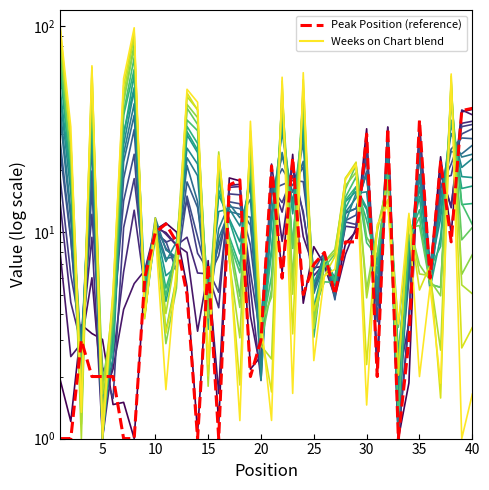

Reading left to right, transcribe all the data shown in this chart.

line_0: 1.9	1.2	3.6	3.2	3.0	1.5	1.5	1.0	5.9	10.3	11.1	10.1	5.5	1.1	7.3	1.2	18.4	17.8	2.2	2.5	18.4	6.4	23.9	4.5	8.5	7.0	5.0	8.9	10.1	31.8	2.1	32.5	1.0	1.9	34.5	6.1	23.3	9.9	38.4	39.5
line_17: 99.0	32.5	1.3	64.4	1.0	5.1	55.8	98.4	4.1	10.2	1.7	6.8	49.5	42.8	2.3	23.7	8.2	1.2	34.6	3.8	1.2	56.6	1.7	59.6	2.4	6.1	6.6	18.1	21.4	1.5	10.9	13.6	3.6	12.4	2.0	5.5	1.9	58.7	1.0	1.6
Peak Position (reference): 1.0	1.0	3.0	2.0	2.0	2.0	1.0	1.0	6.0	10.0	11.0	9.0	5.0	1.0	7.0	1.0	17.0	18.0	2.0	3.0	21.0	6.0	23.0	5.0	7.0	8.0	5.0	9.0	9.0	30.0	2.0	32.0	1.0	3.0	35.0	6.0	22.0	9.0	39.0	40.0